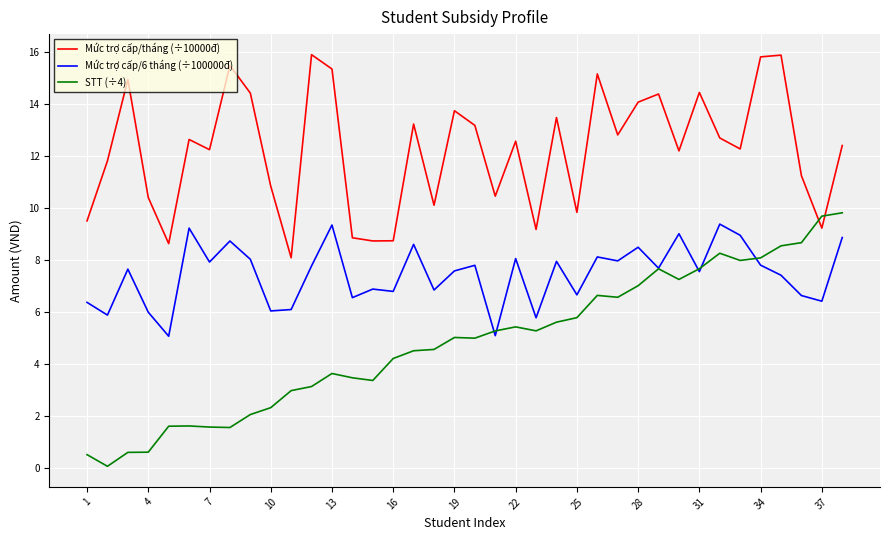

Rank the series by their average value, from highest to lowest.

Mức trợ cấp/tháng (÷10000đ), Mức trợ cấp/6 tháng (÷100000đ), STT (÷4)